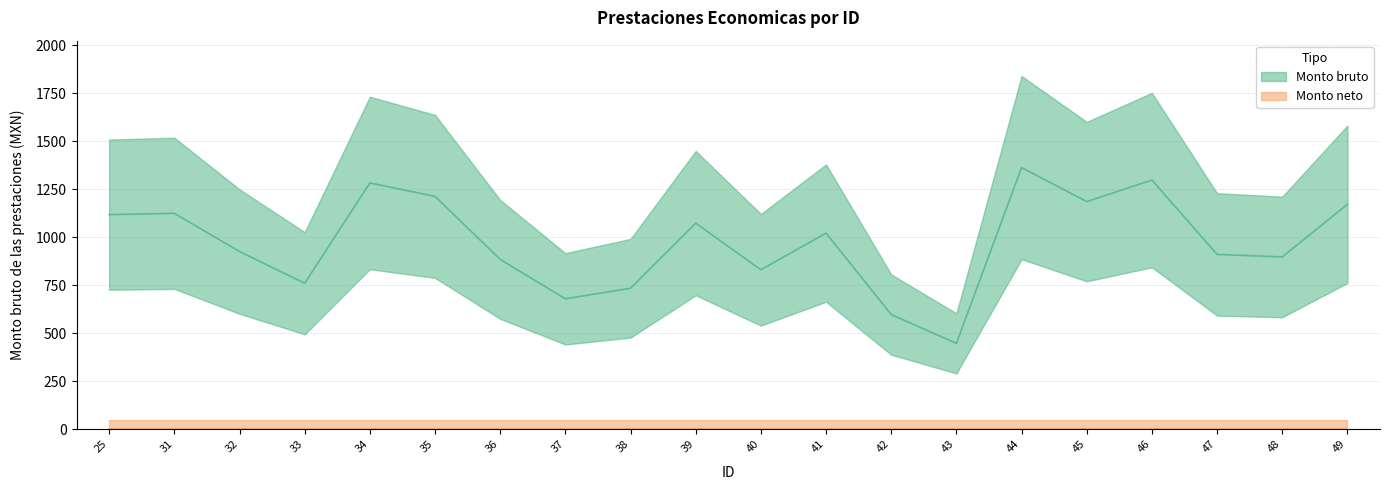

How many interior local valleys (lower than both neighbors) does the data have?

6